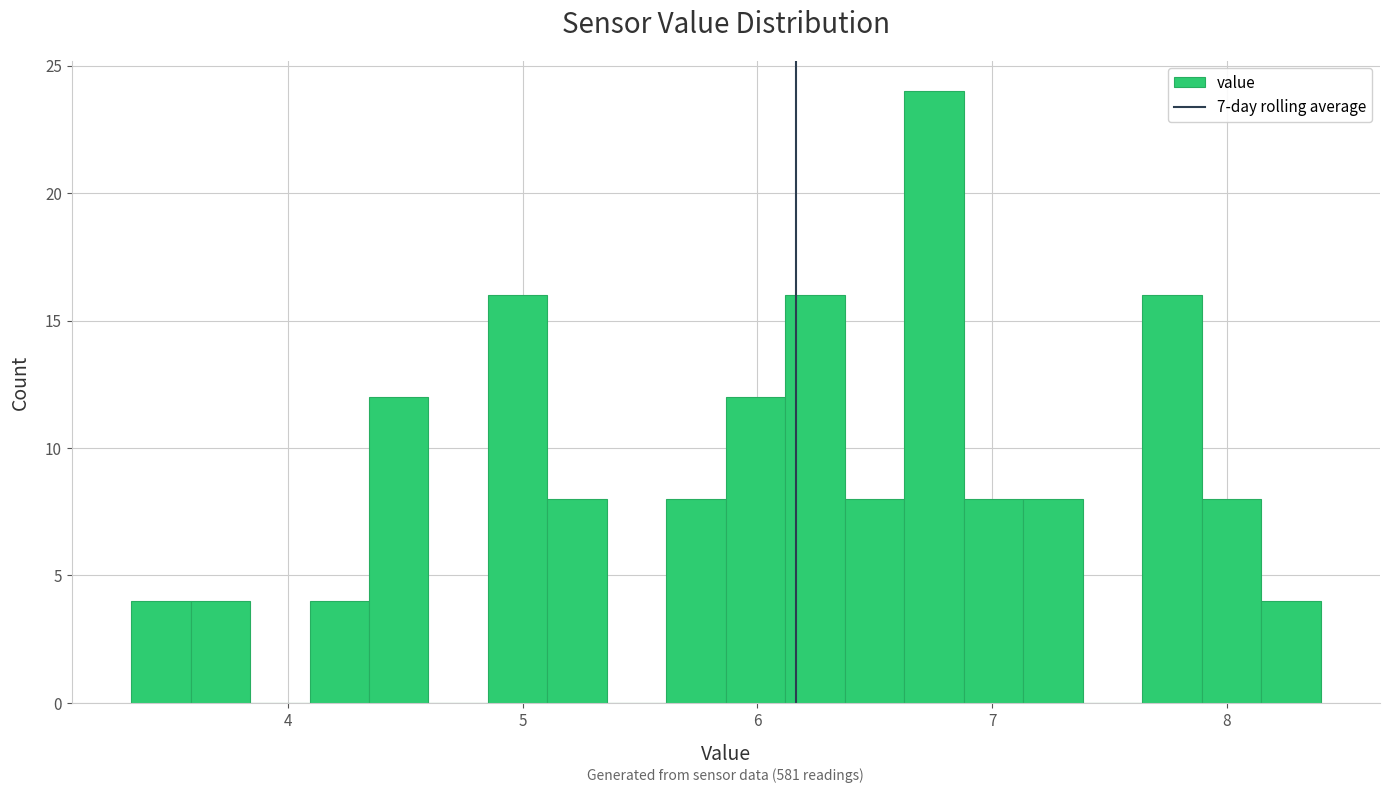

Read against the x-axis, roughly where is the centre of the tallest bar?

6.8